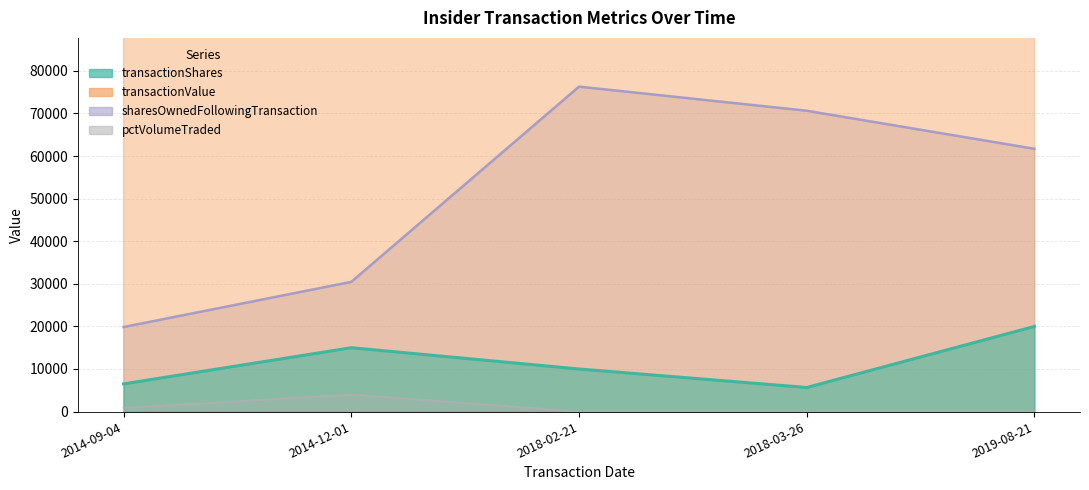

What is the total value across all series at 2014-09-04?

138434